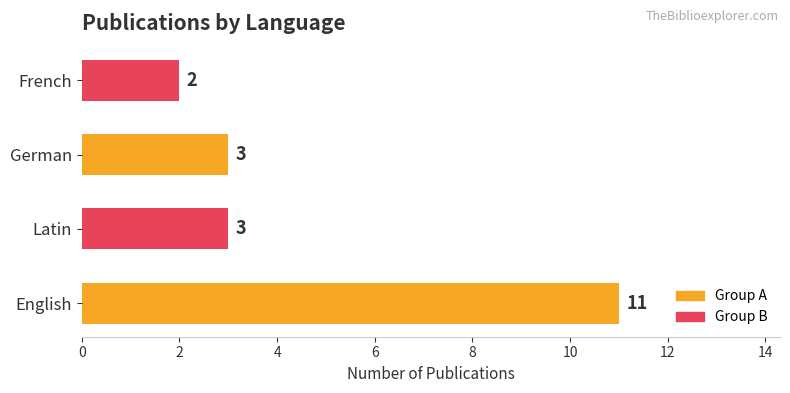

What is the minimum value shown in the chart?

2